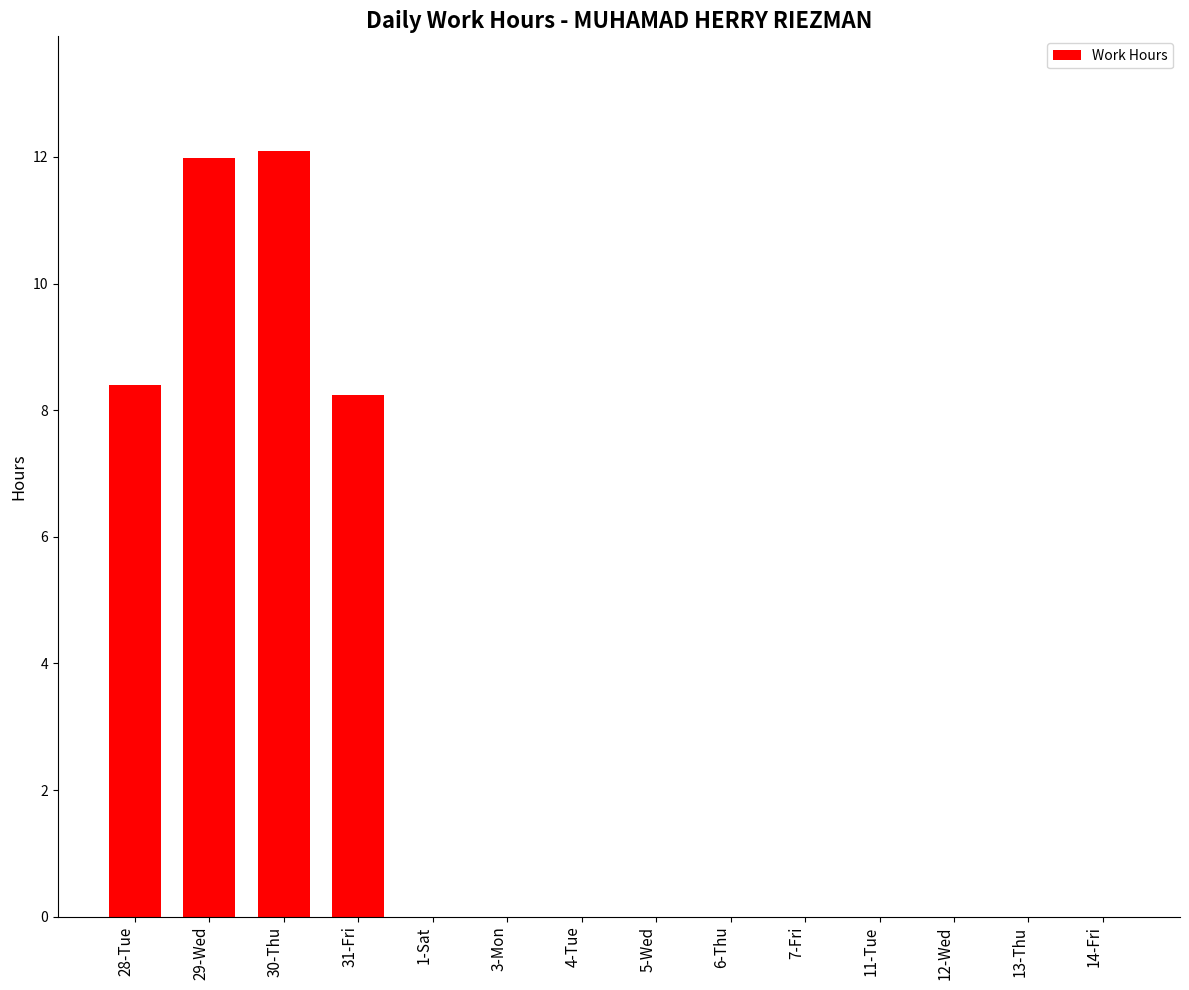

The chart shows a value of 20.7 at 30-Thu. True or false?

False